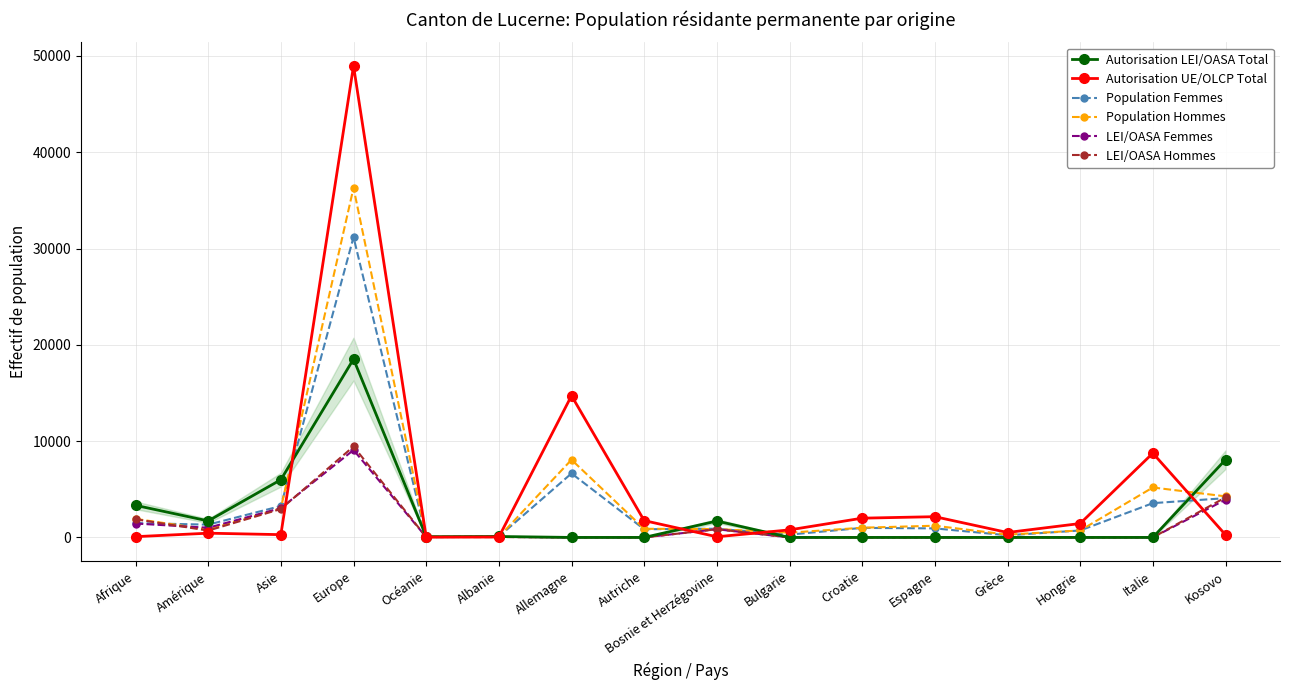

At how many categories does at least one series exceed 19908?

1